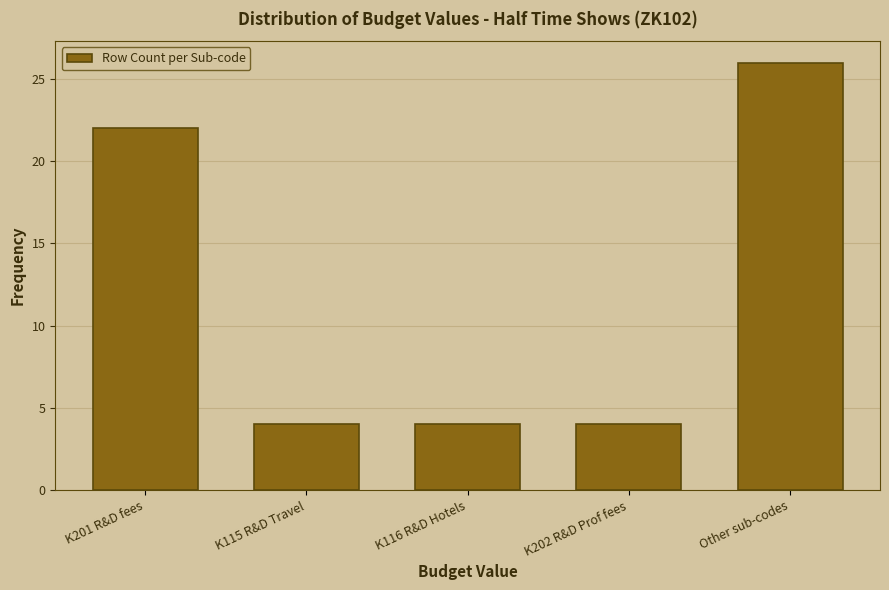

Reading left to right, what are all the values shown in this chart?

22	4	4	4	26